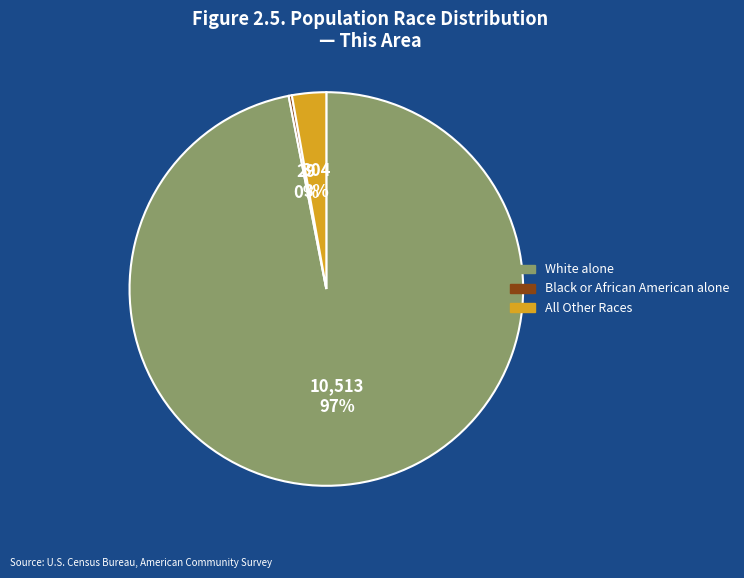

To the nearest percent, what is the average slice percentage?

33%